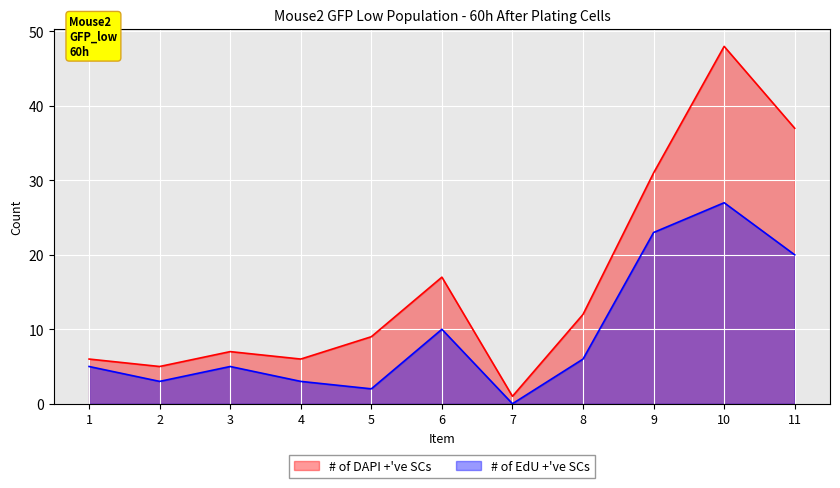

How many series are shown in this chart?

2